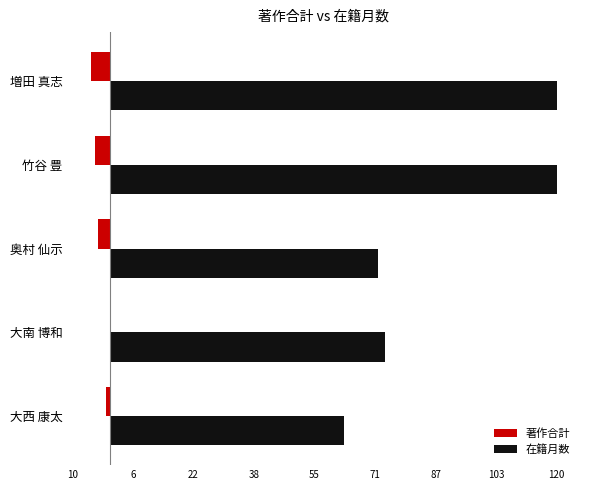

What are all the series names shown in the legend?

著作合計, 在籍月数